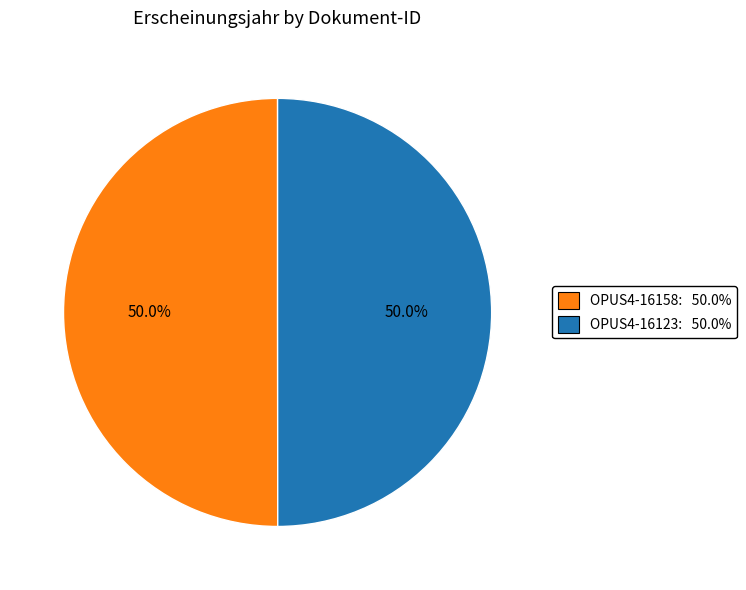

Do OPUS4-16123 and OPUS4-16158 together represent more than half of the pie?

Yes